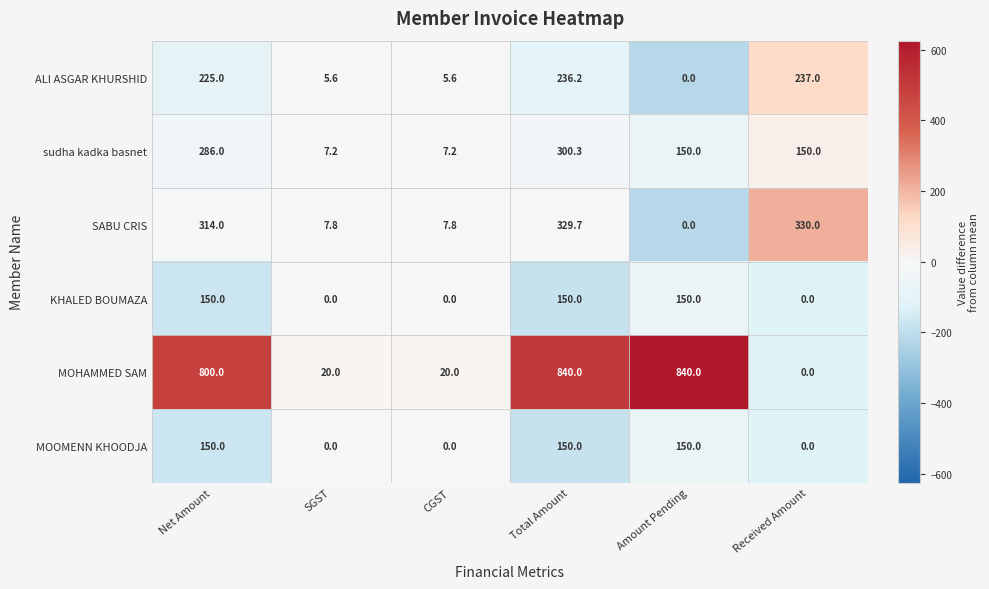

How many categories are shown in the chart?

6